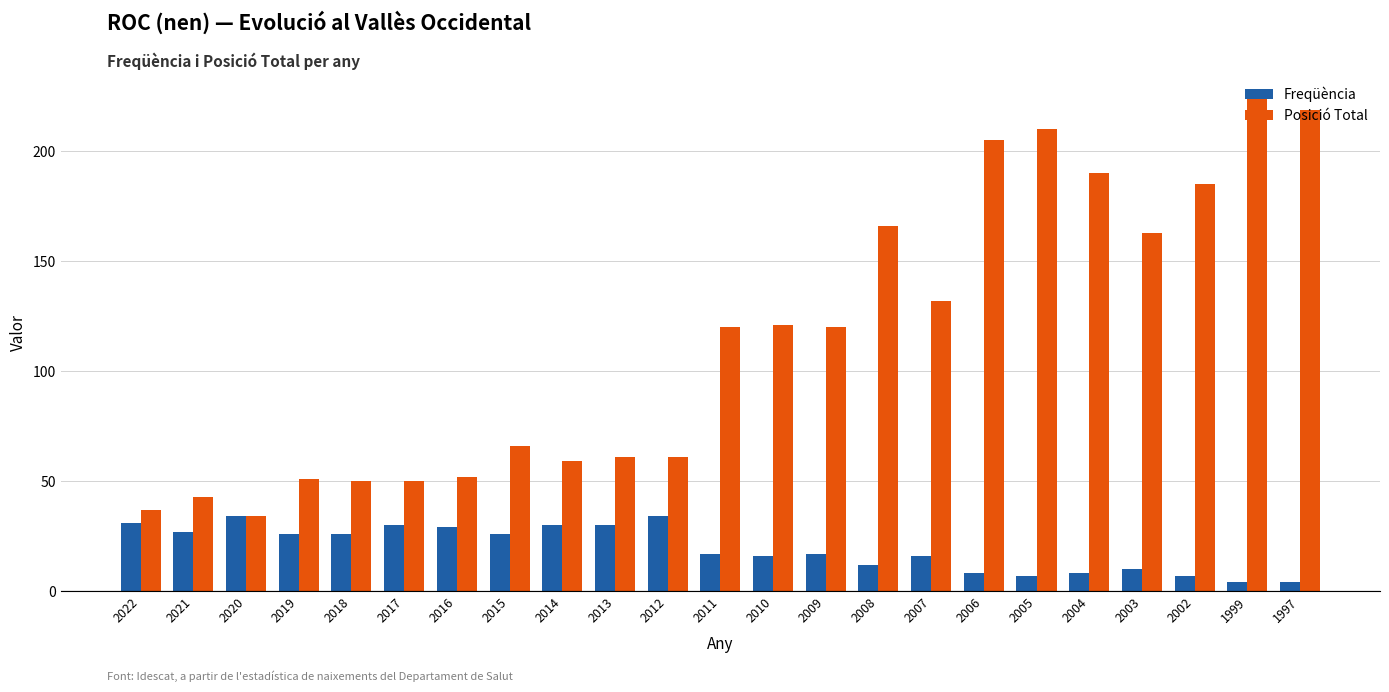

Rank the series by their average value, from lowest to highest.

Freqüència, Posició Total